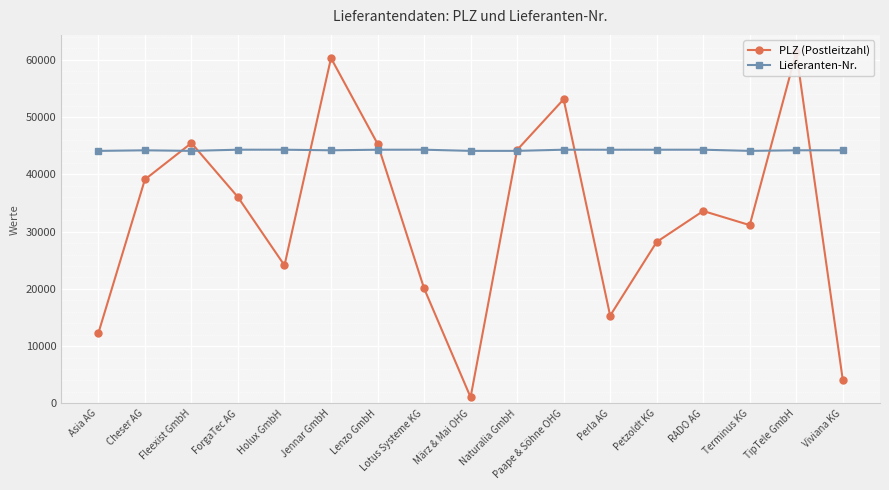

What is the average value of the PLZ (Postleitzahl) series?

32641